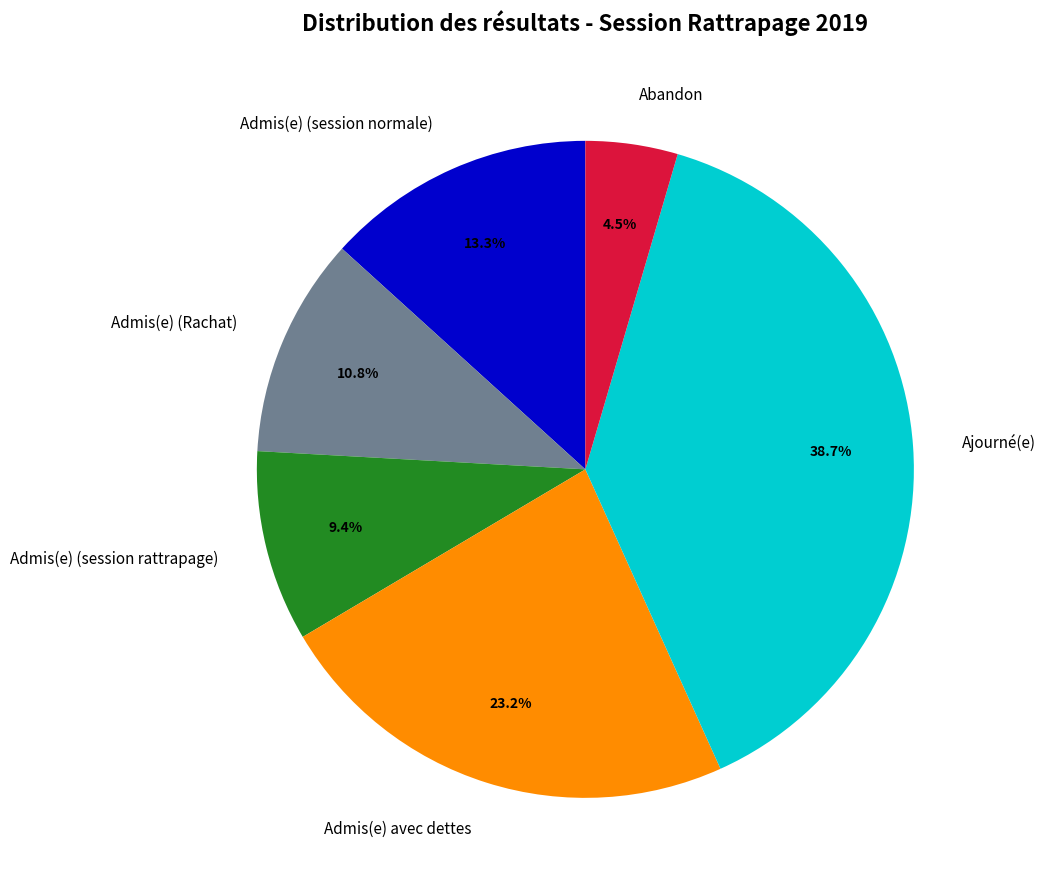

Which slice is the largest?

Ajourné(e)